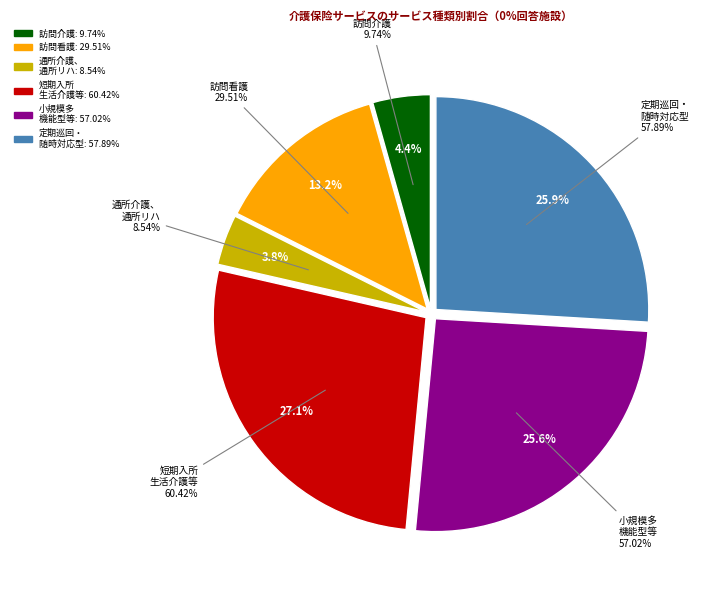

True or false: 通所介護、通所リハ accounts for 14% of the total.

False